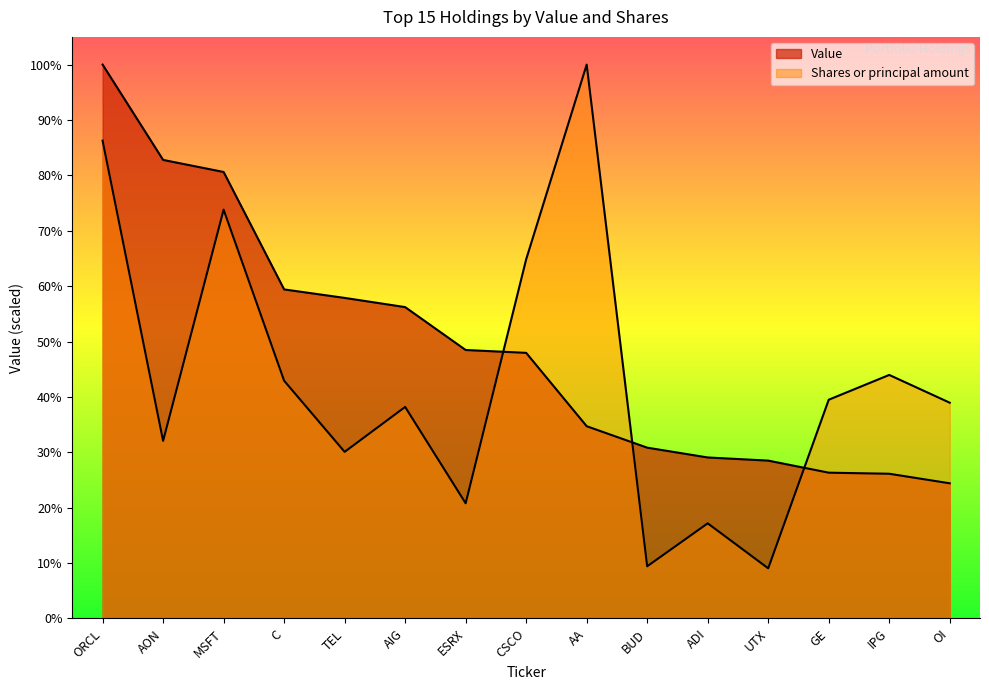

What position from the right is AON?

14